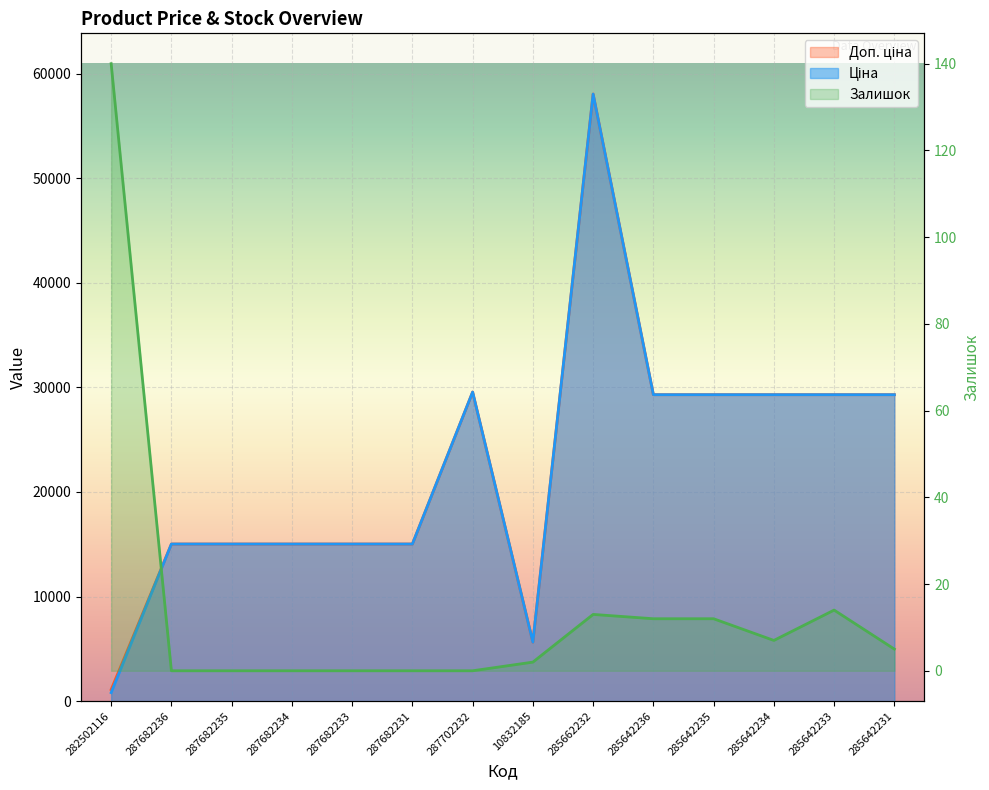

Is it true that Залишок equals 13.0 at 285662232?

True